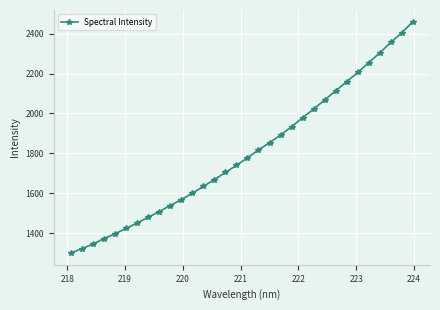

What is the average value?

1801.6